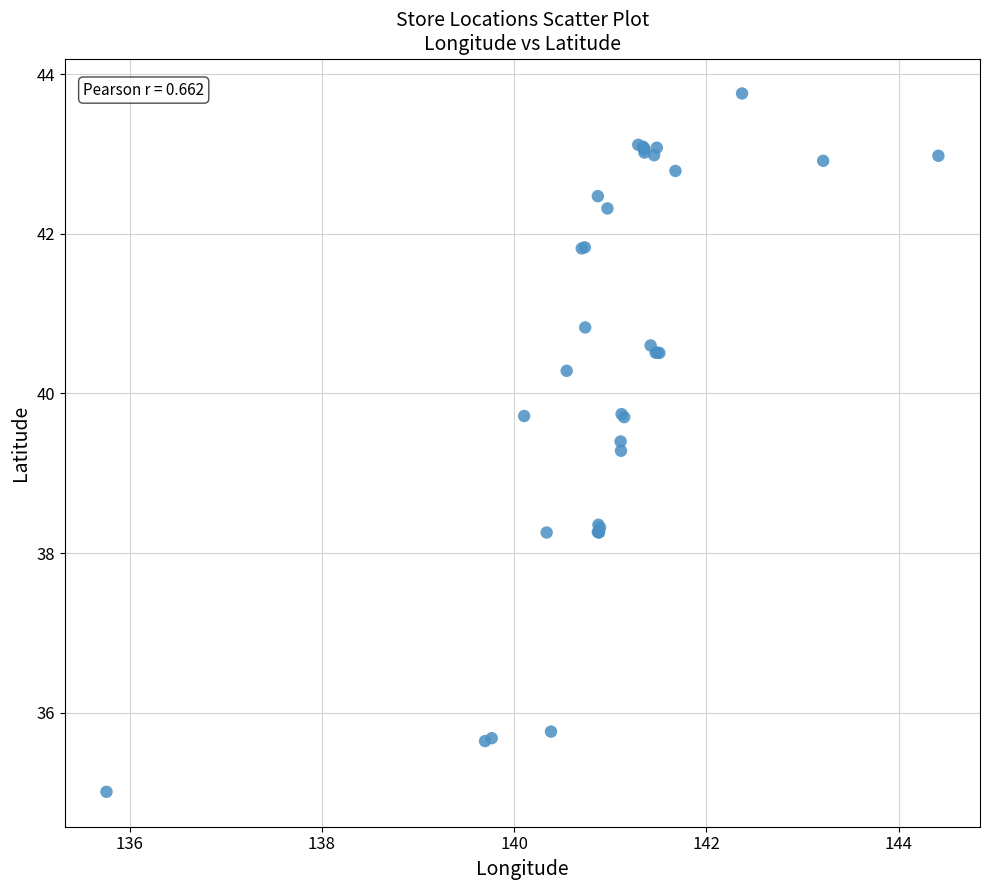

What Y value in the scatter plot is closest to 39?

39.3